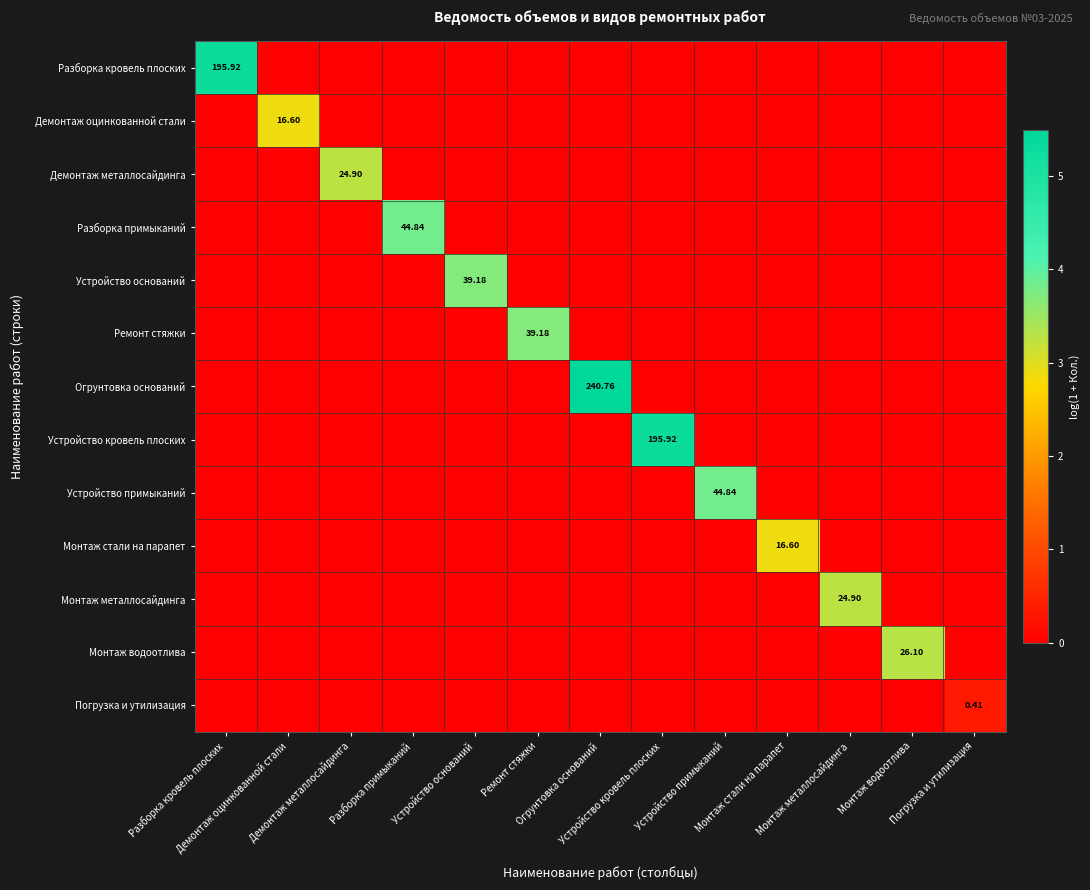

At which label does Разборка примыканий reach its peak?

Разборка примыканий